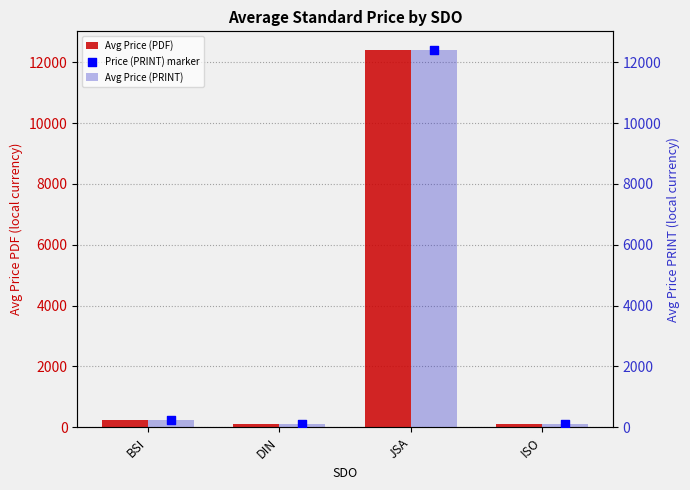

Which series has the largest Y range (max minus min)?

Avg Price (PDF)